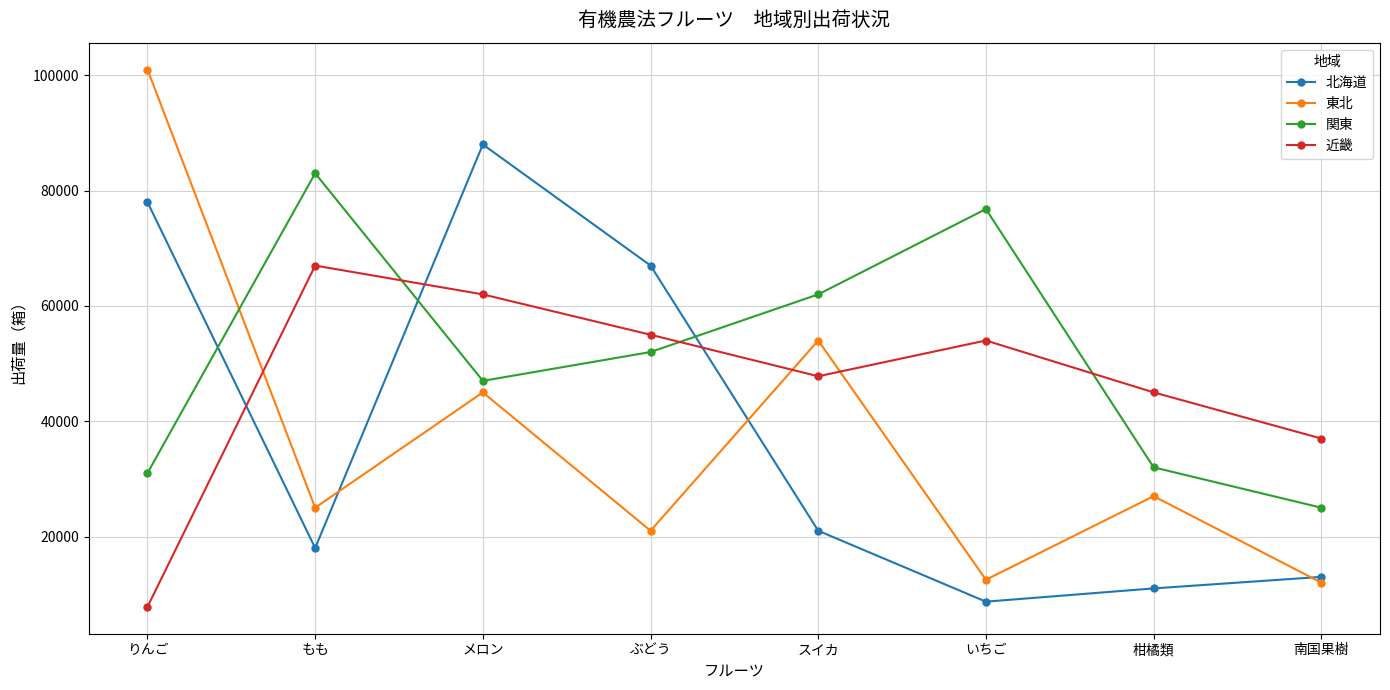

What are all the series names shown in the legend?

北海道, 東北, 関東, 近畿